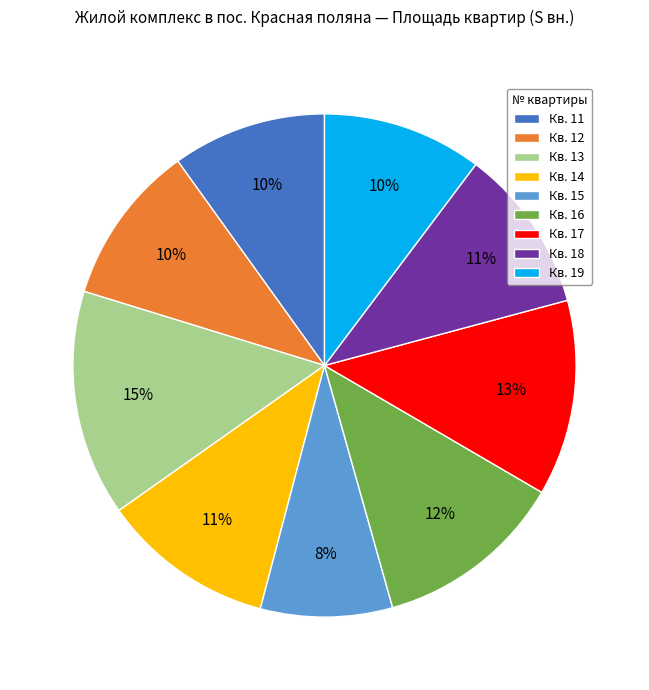

To the nearest percent, what is the average slice percentage?

11%